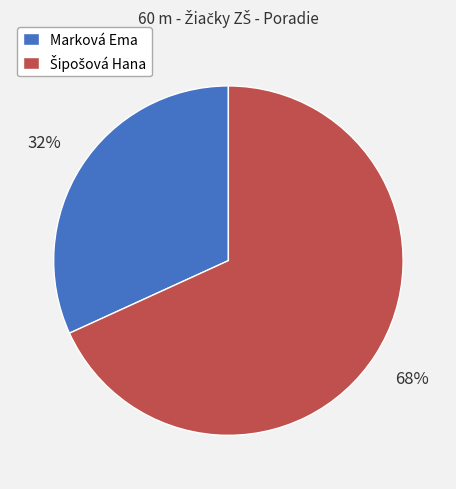

How many segments does this pie chart have?

2